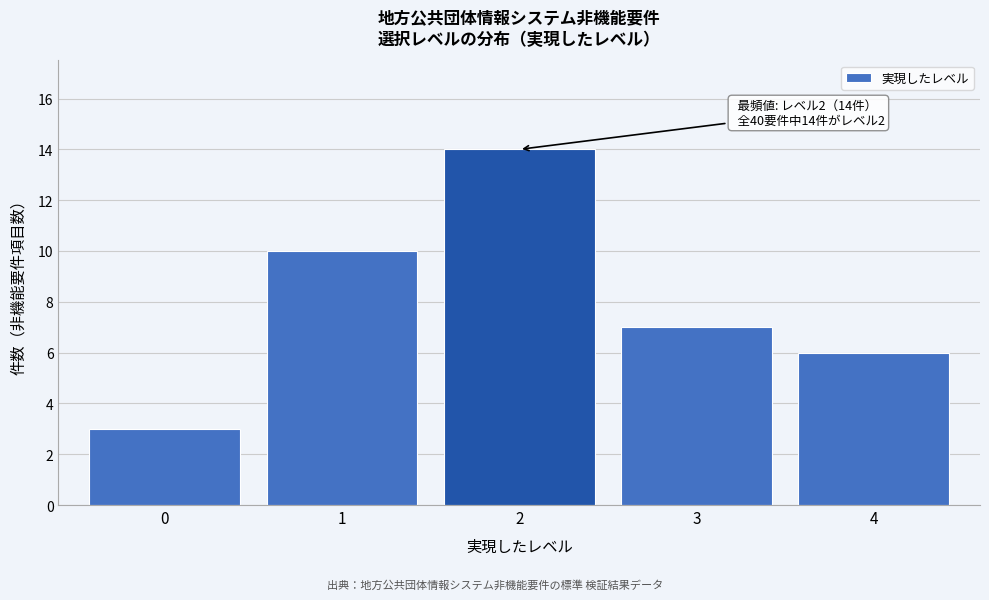

Which range on the x-axis has the tallest bar?

1.5 to 2.5